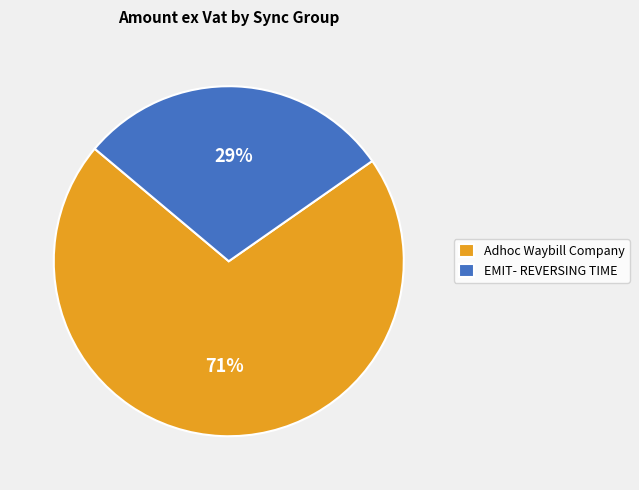

To the nearest percent, what is the average slice percentage?

50%